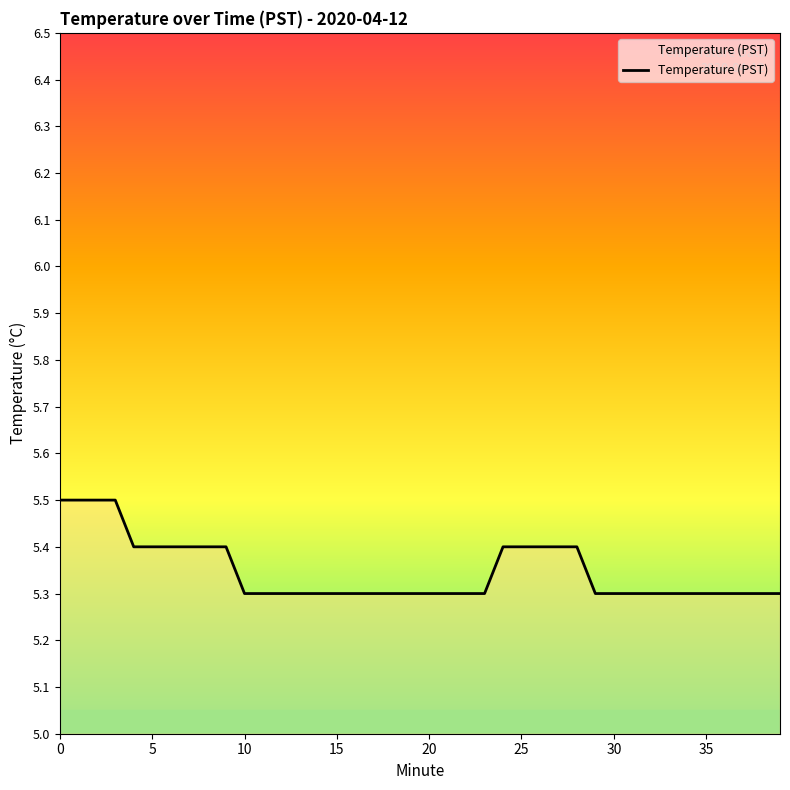

What is the maximum value shown in the chart?

5.5